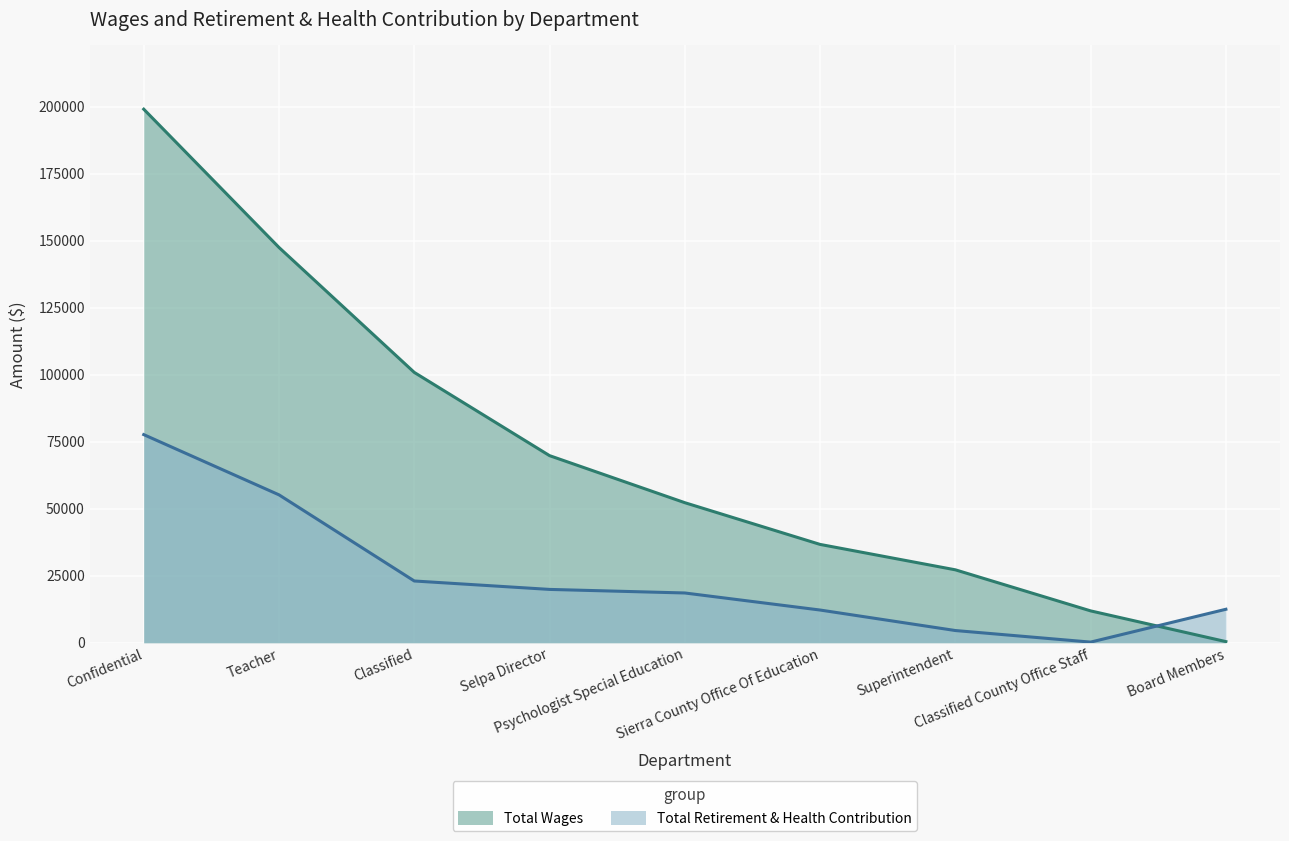

Reading right to left, list all the values displayed in this chart.

Total Wages: Board Members=420	Classified County Office Staff=11880	Superintendent=27197	Sierra County Office Of Education=36672	Psychologist Special Education=52236	Selpa Director=69787	Classified=100831	Teacher=147432	Confidential=199013
Total Retirement & Health Contribution: Board Members=12483	Classified County Office Staff=233	Superintendent=4551	Sierra County Office Of Education=12198	Psychologist Special Education=18559	Selpa Director=19889	Classified=23031	Teacher=55160	Confidential=77628